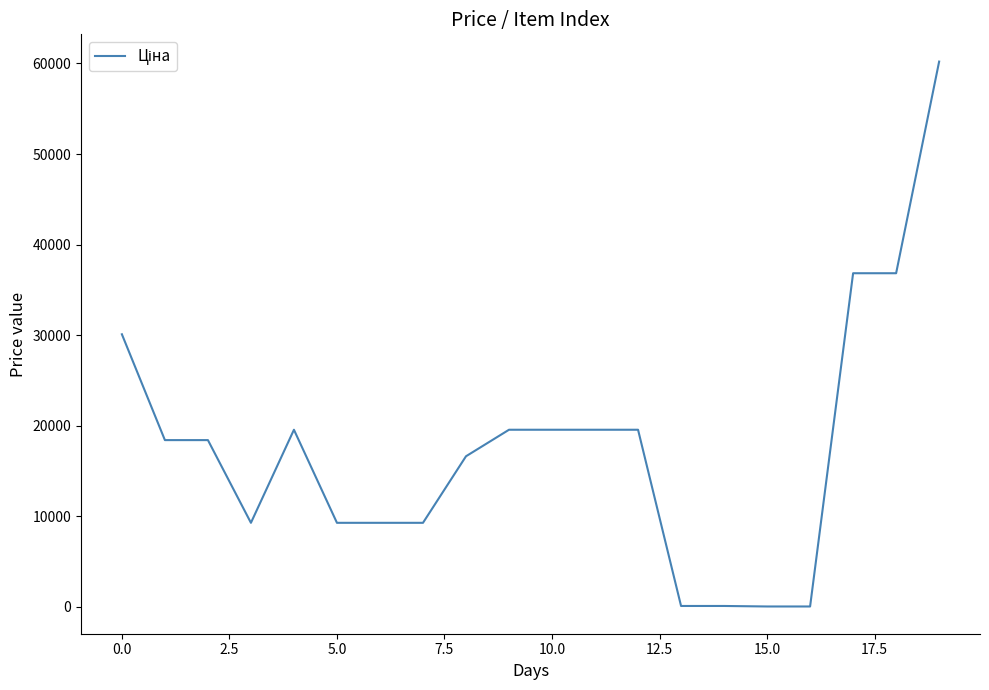

Does the chart have visible grid lines?

No